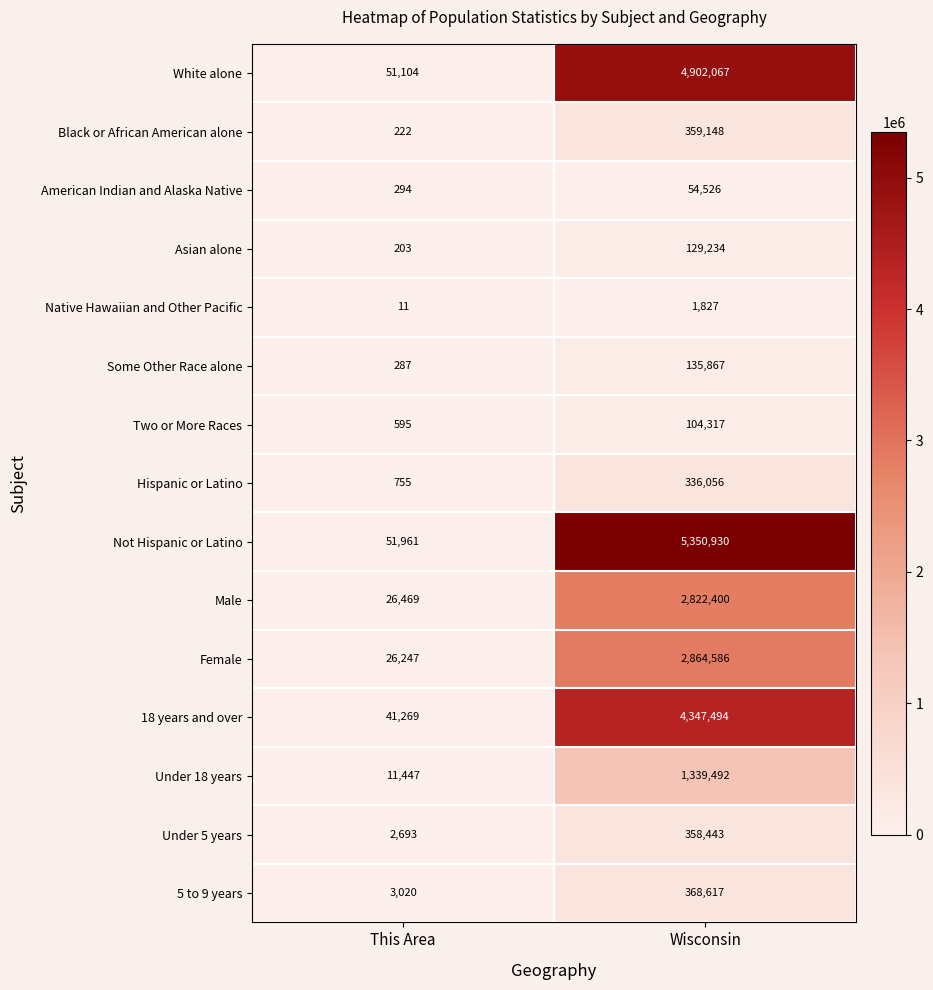

What is the difference between the highest and lowest values at This Area?

51950